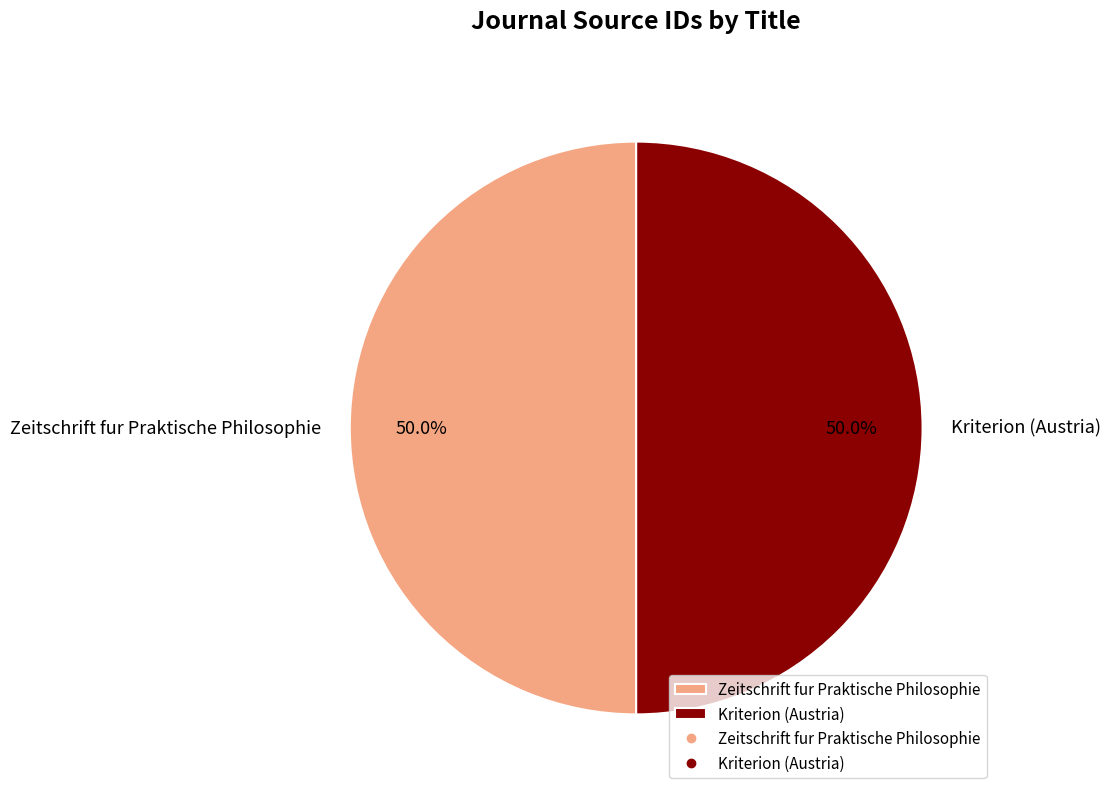

Approximately how many times larger is the value at Zeitschrift fur Praktische Philosophie compared to Kriterion (Austria)?

1.0